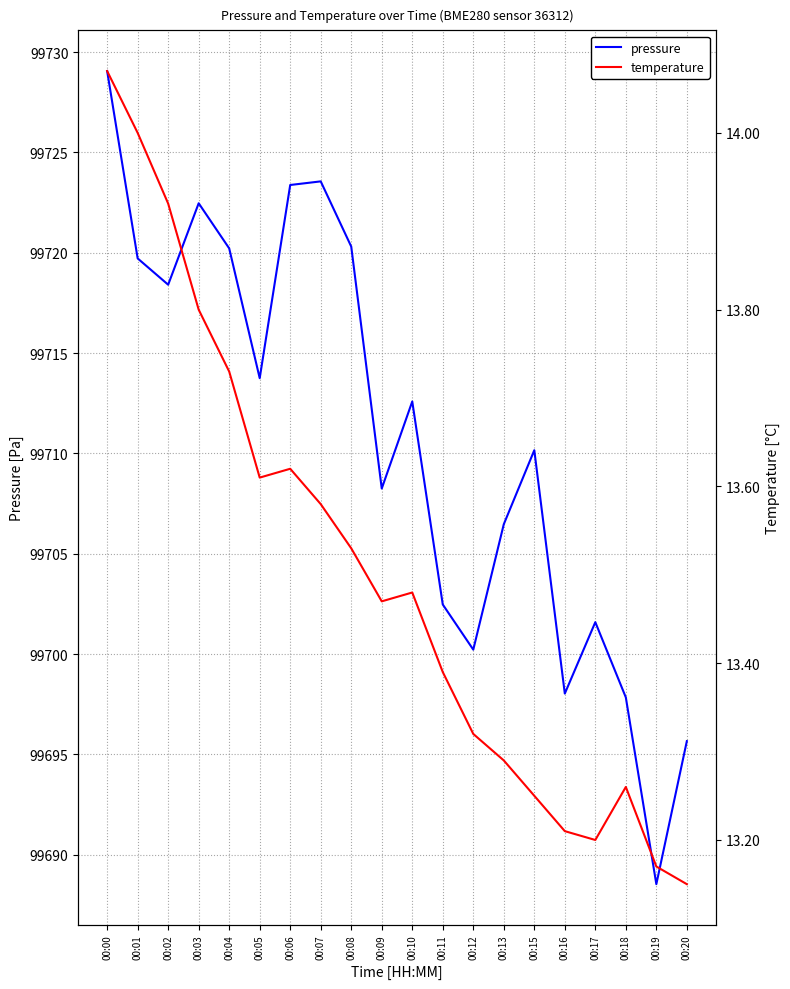

At how many categories does at least one series exceed 20803?

20